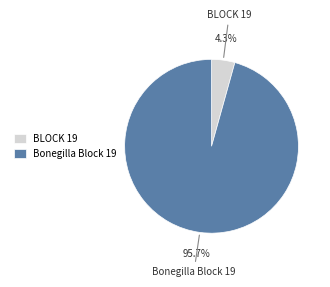

What percentage is the Bonegilla Block 19 slice, to the nearest percent?

96%